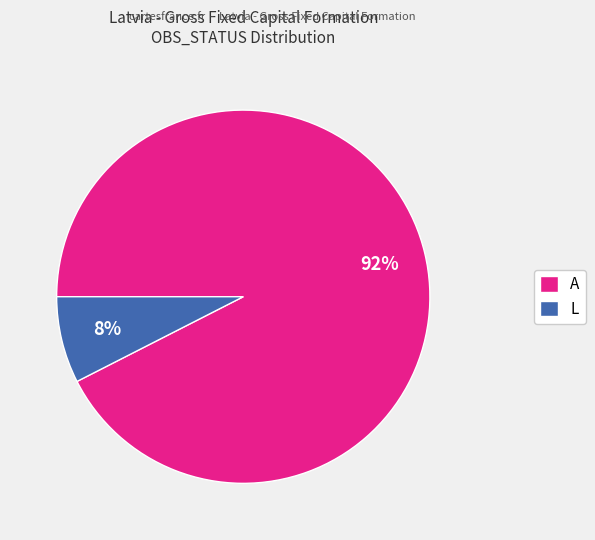

Between L and A, which is larger?

A